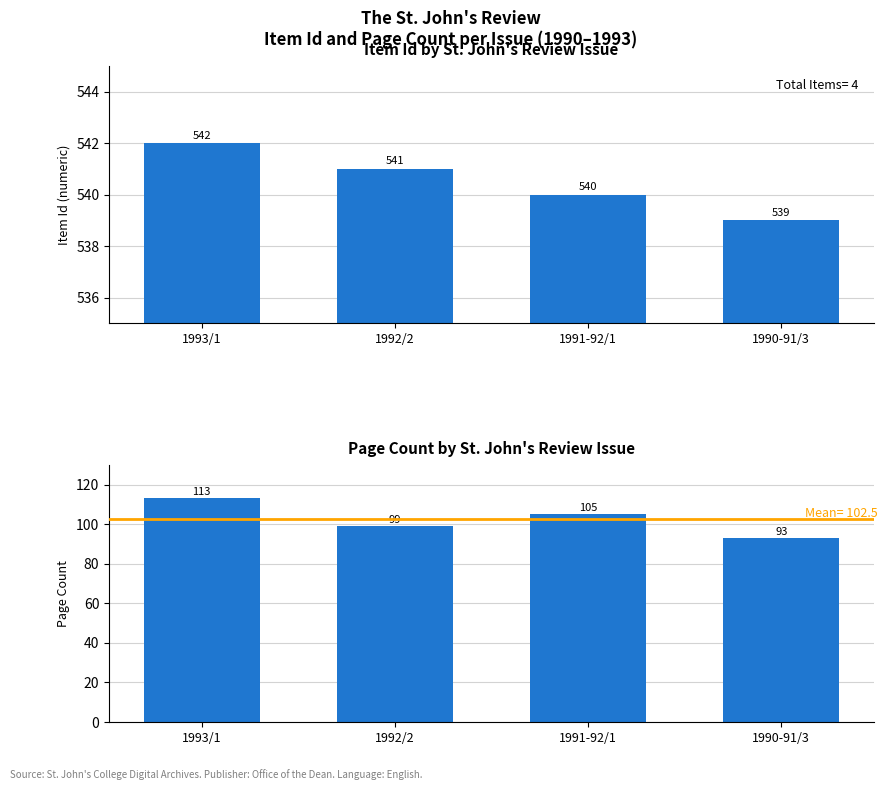

What is the difference between the Item Id values at 1990-91/3 and 1992/2?

2